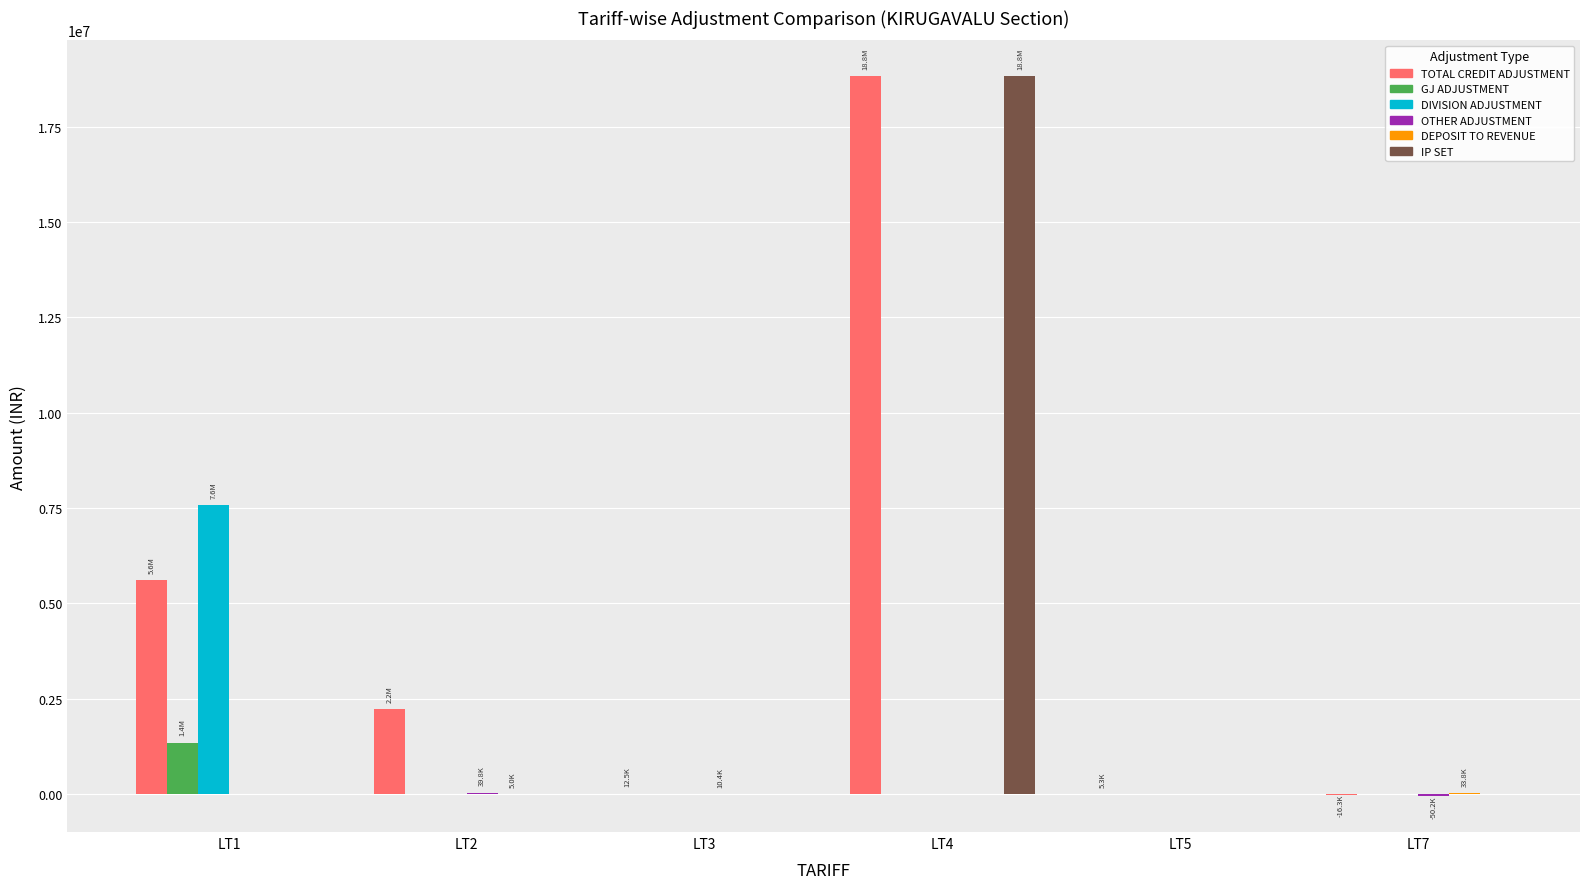

Is the value of GJ ADJUSTMENT at LT4 greater than the value of DIVISION ADJUSTMENT at LT1?

No